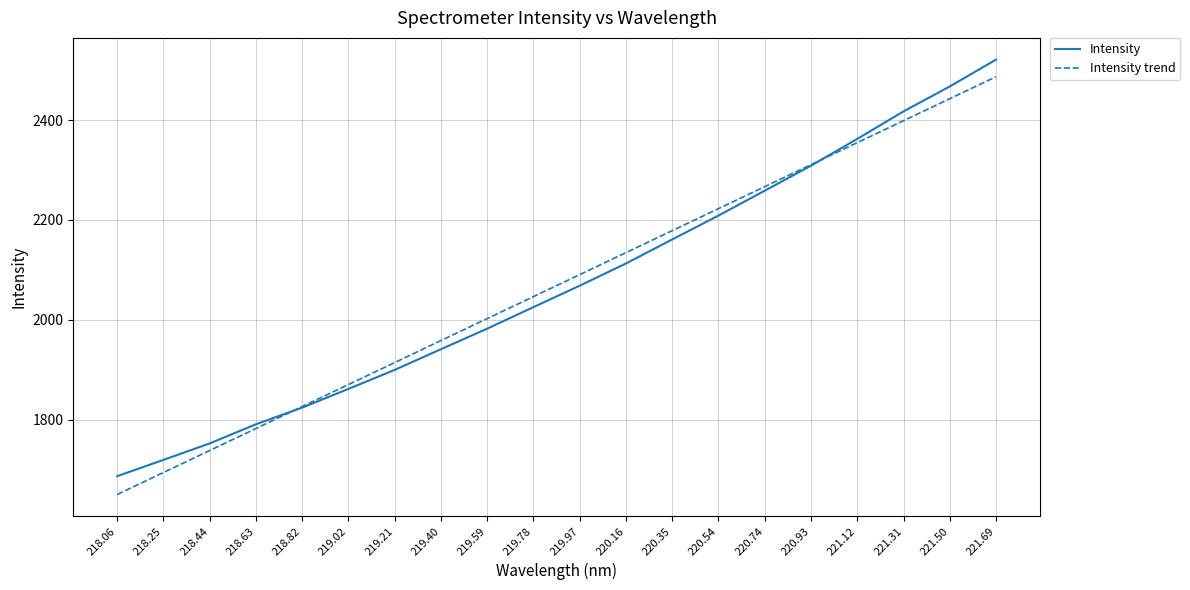

List the series in order of their peak value, lowest first.

Intensity trend, Intensity